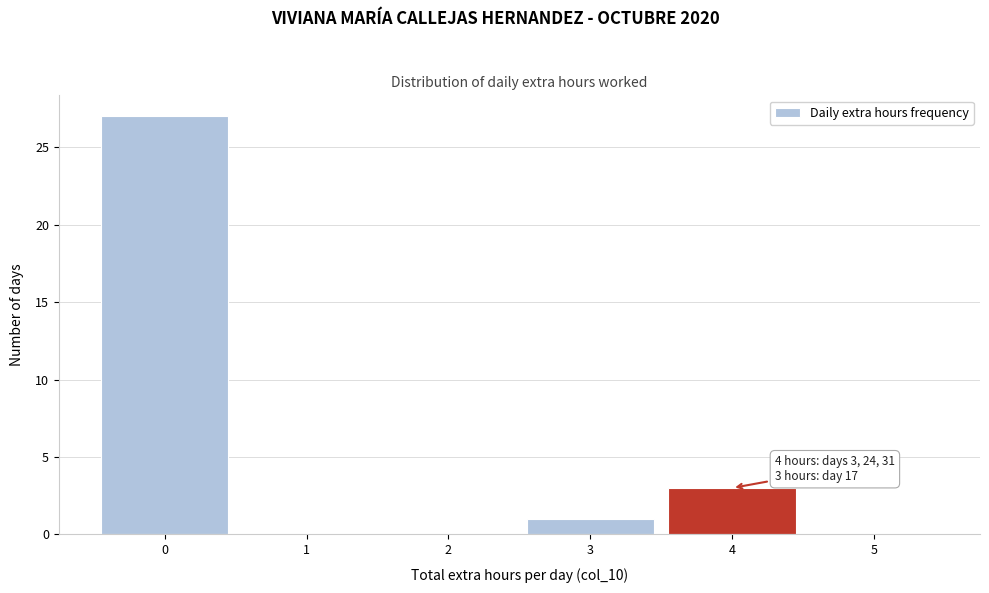

Over which range of the x-axis is the bar tallest?

-0.5 to 0.5